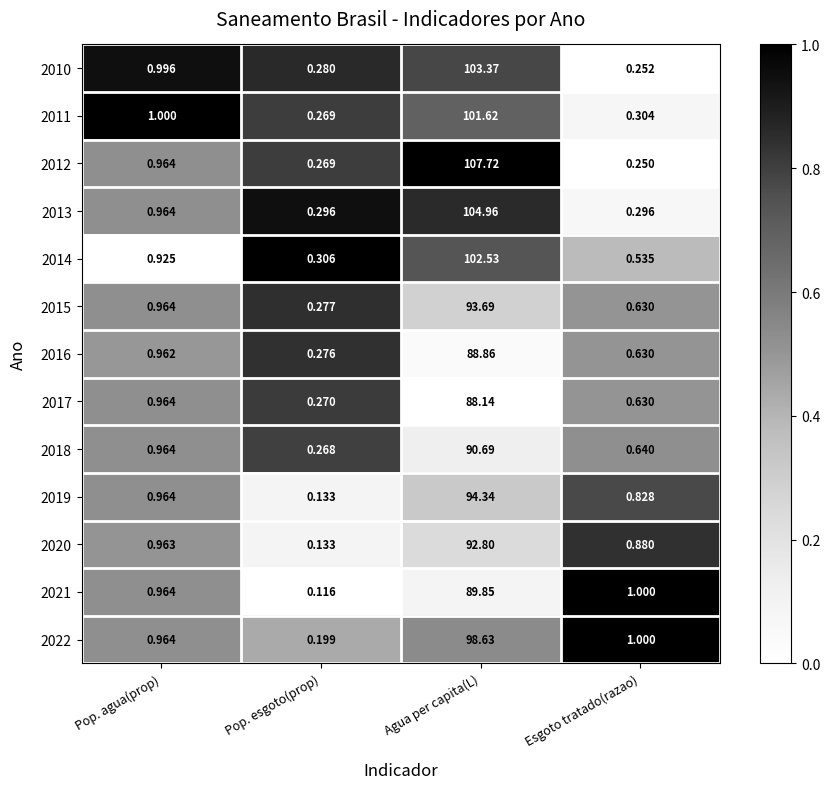

What is the greatest value displayed?

107.7